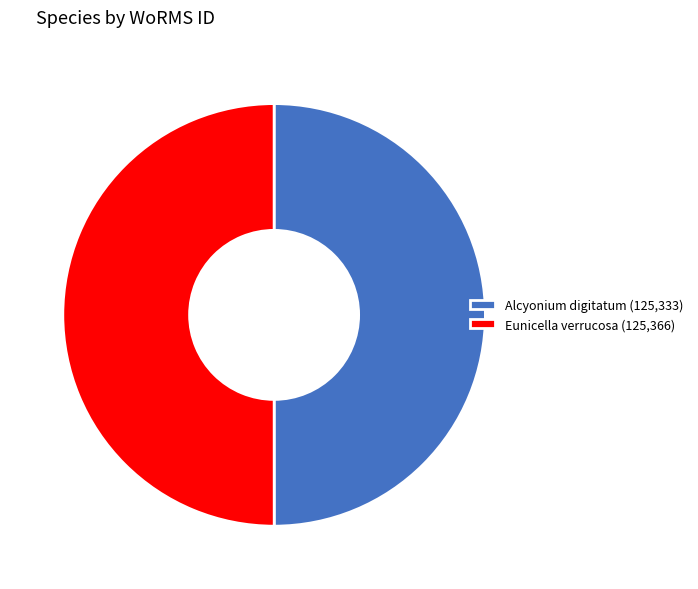

Approximately how many times larger is the value at Alcyonium digitatum (125,333) compared to Eunicella verrucosa (125,366)?

1.0